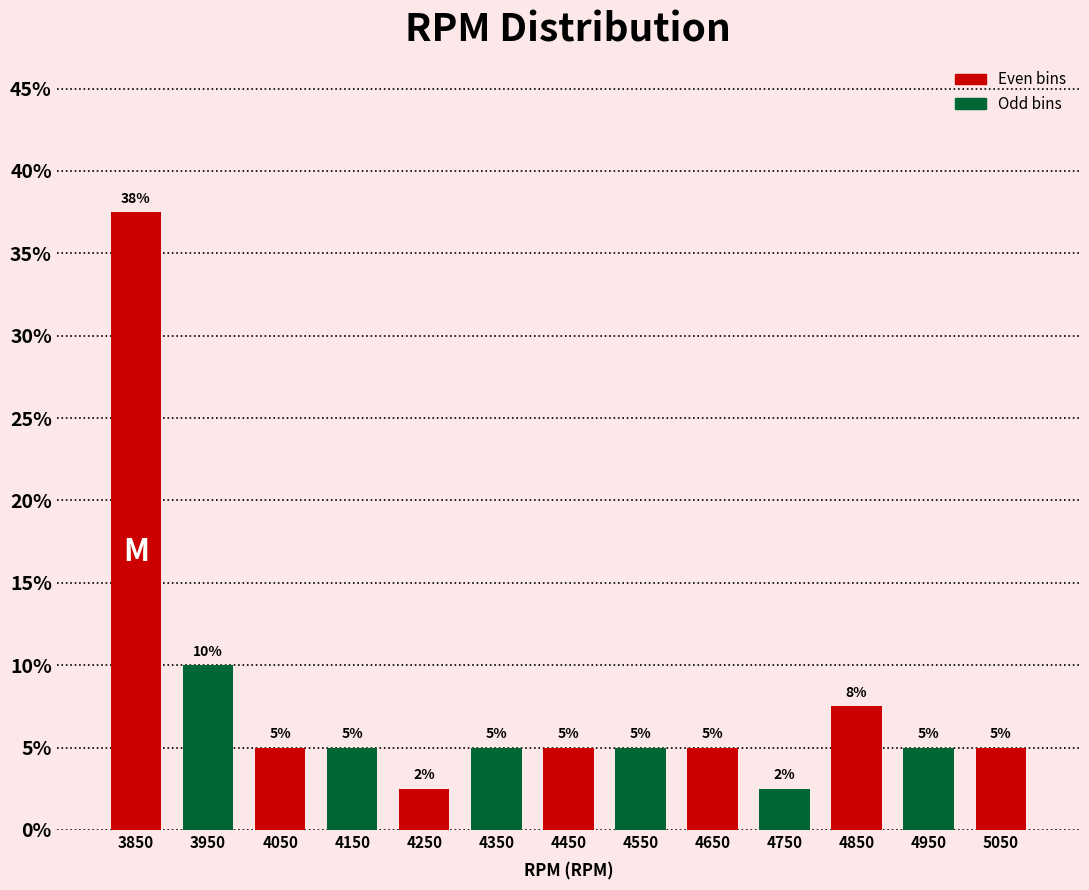

Which range on the x-axis has the tallest bar?

3800 to 3900